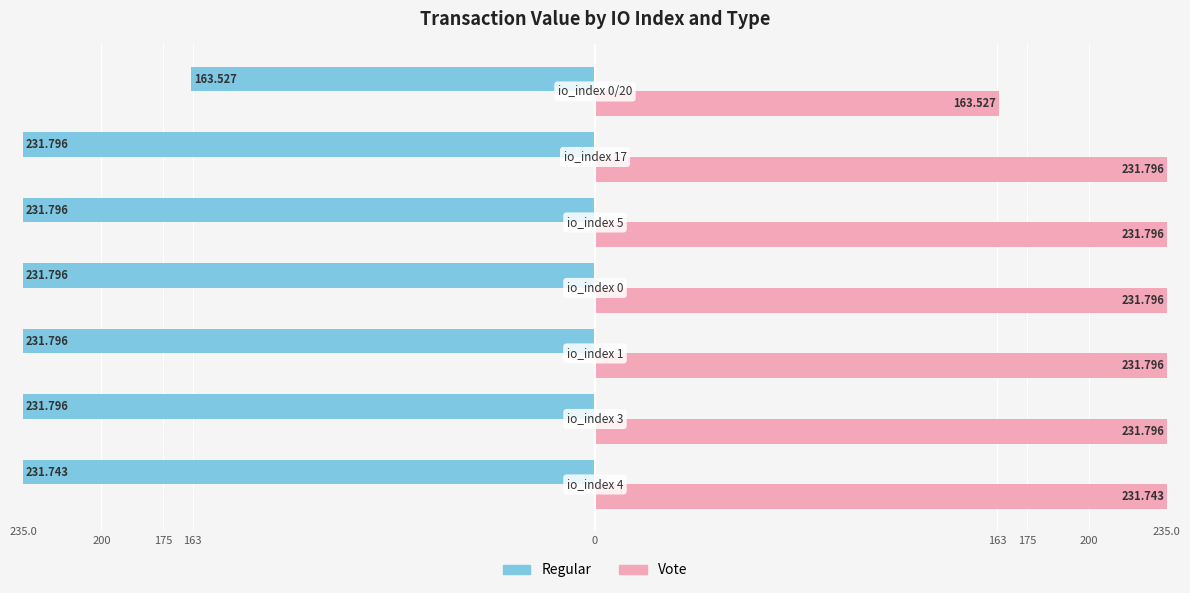

What are all the series names shown in the legend?

Regular, Vote